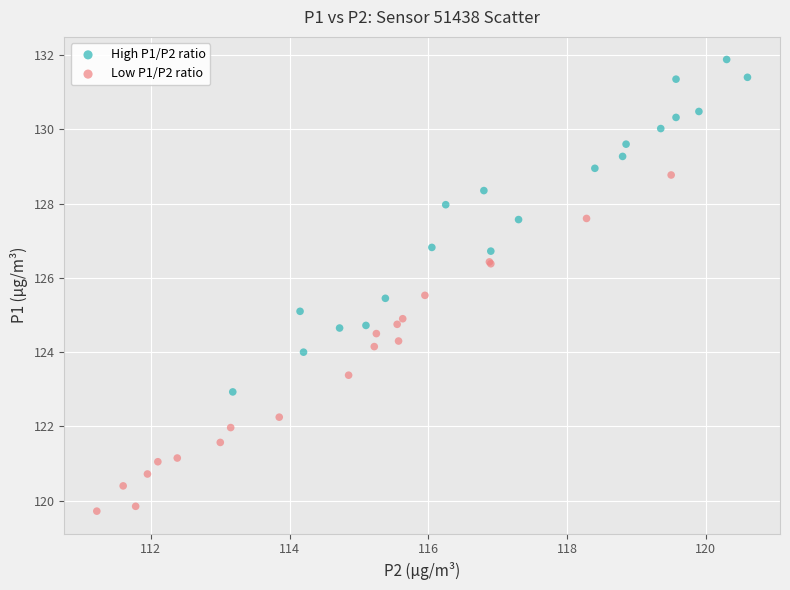

What are all the series names shown in the legend?

High P1/P2 ratio, Low P1/P2 ratio